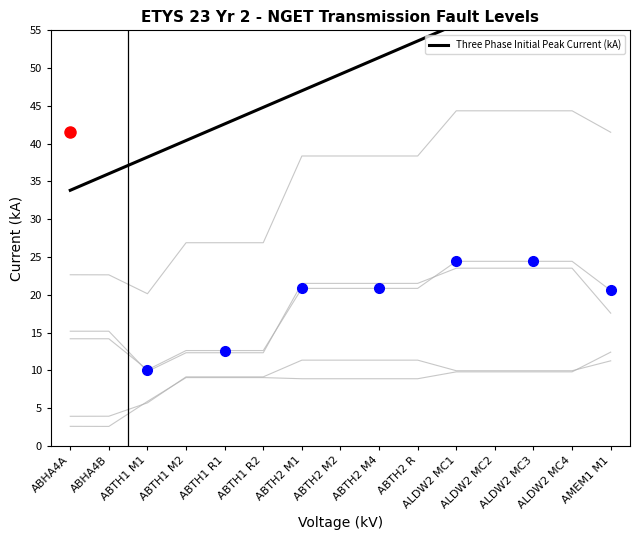

How many data points are less than 49?

7